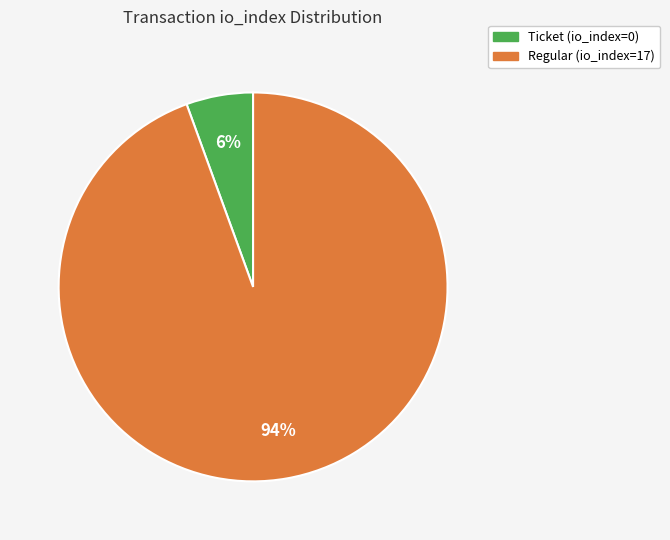

Is there any slice that represents more than half of the pie?

Yes